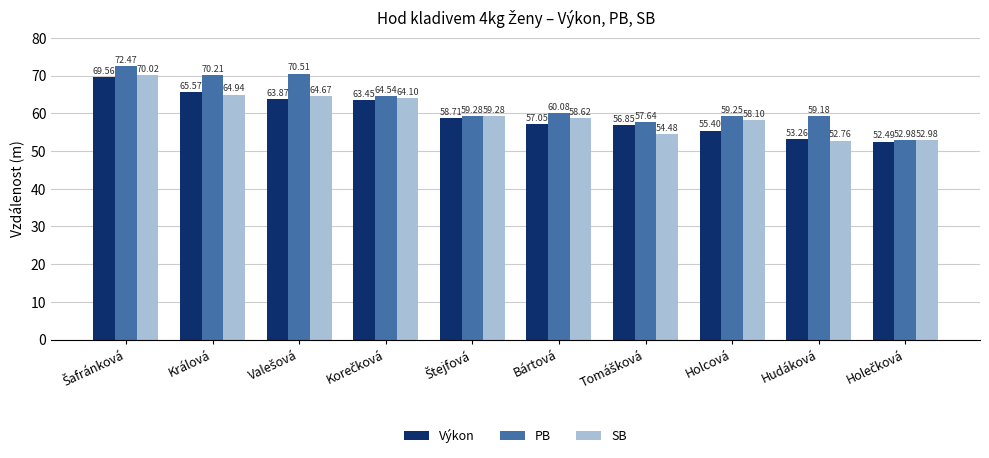

Which series has the largest range (max minus min)?

PB